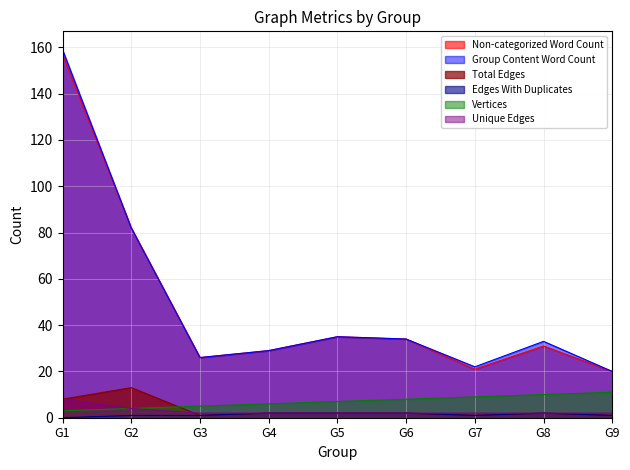

Reading left to right, transcribe all the data shown in this chart.

Non-categorized Word Count: 157	82	26	29	35	34	21	31	20
Group Content Word Count: 159	82	26	29	35	34	22	33	20
Total Edges: 8	13	1	2	2	2	1	2	1
Edges With Duplicates: 0	1	1	2	2	2	1	2	1
Vertices: 3	4	5	6	7	8	9	10	11
Unique Edges: 8	4	2	2	2	2	2	2	2